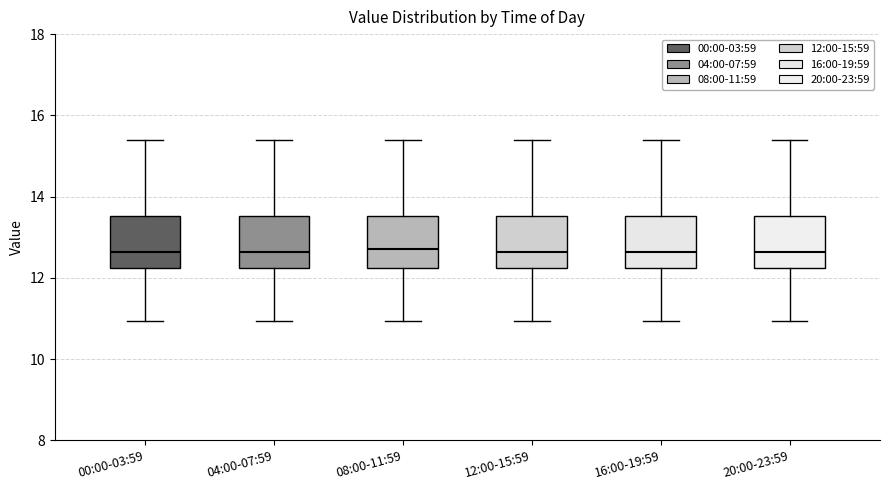

Reading left to right, transcribe this box plot: for each box, give where its median line is, the range the box spans, and where its two whiskers end, as read against the y-axis. The values are not printed on the chart, so give them approximately, as read against the axis.

00:00-03:59: median 12.6, box 12.2 to 13.6, whiskers 11.0 to 15.4
04:00-07:59: median 12.6, box 12.2 to 13.6, whiskers 11.0 to 15.4
08:00-11:59: median 12.8, box 12.2 to 13.6, whiskers 11.0 to 15.4
12:00-15:59: median 12.6, box 12.2 to 13.6, whiskers 11.0 to 15.4
16:00-19:59: median 12.6, box 12.2 to 13.6, whiskers 11.0 to 15.4
20:00-23:59: median 12.6, box 12.2 to 13.6, whiskers 11.0 to 15.4